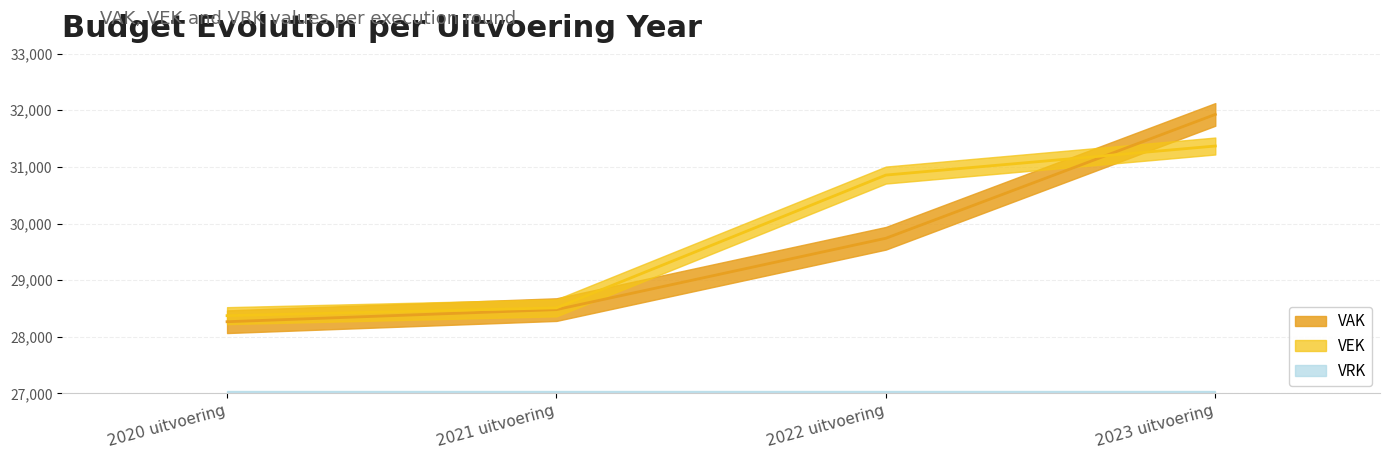

Does the chart have visible grid lines?

Yes